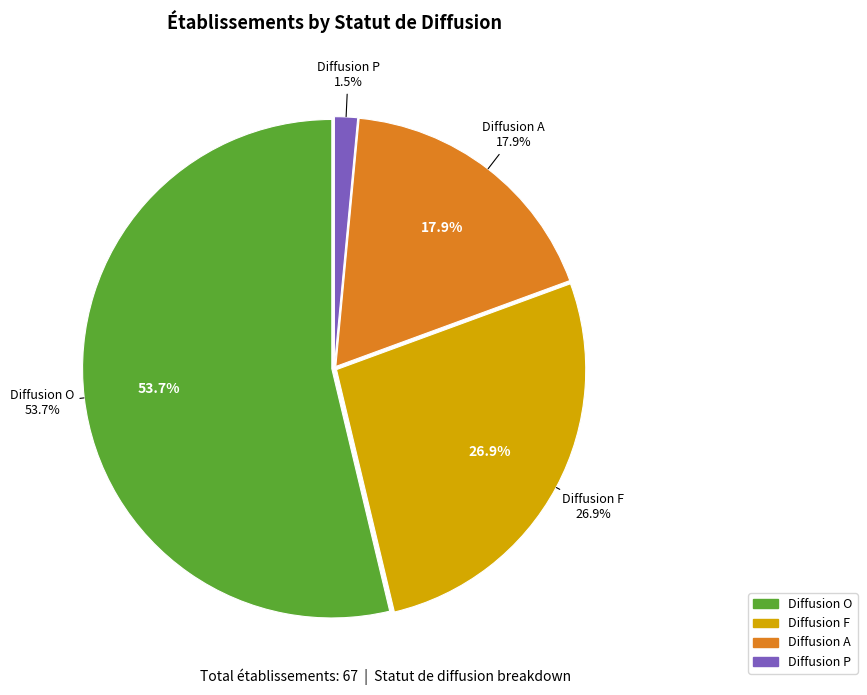

Count the number of slices in the pie.

4